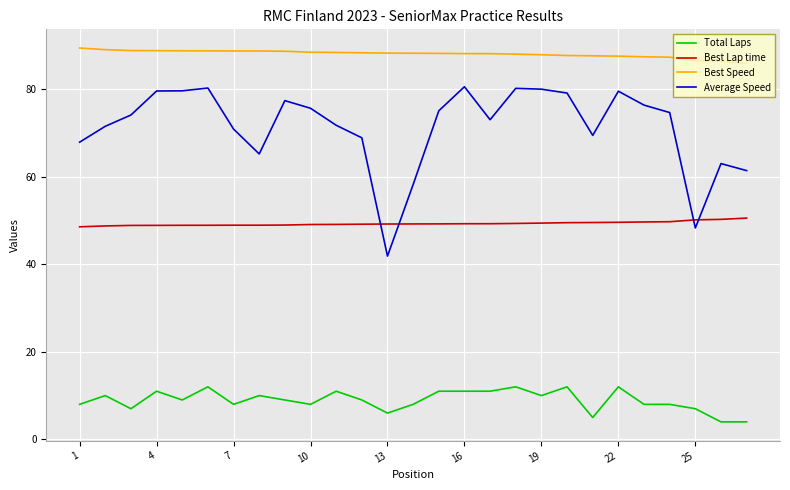

How many lines are shown in the chart?

4